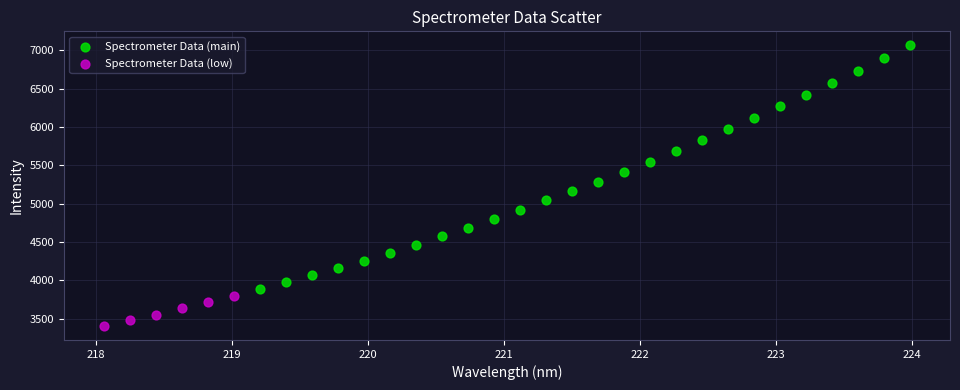

Which series contains the highest Y value?

Spectrometer Data (main)